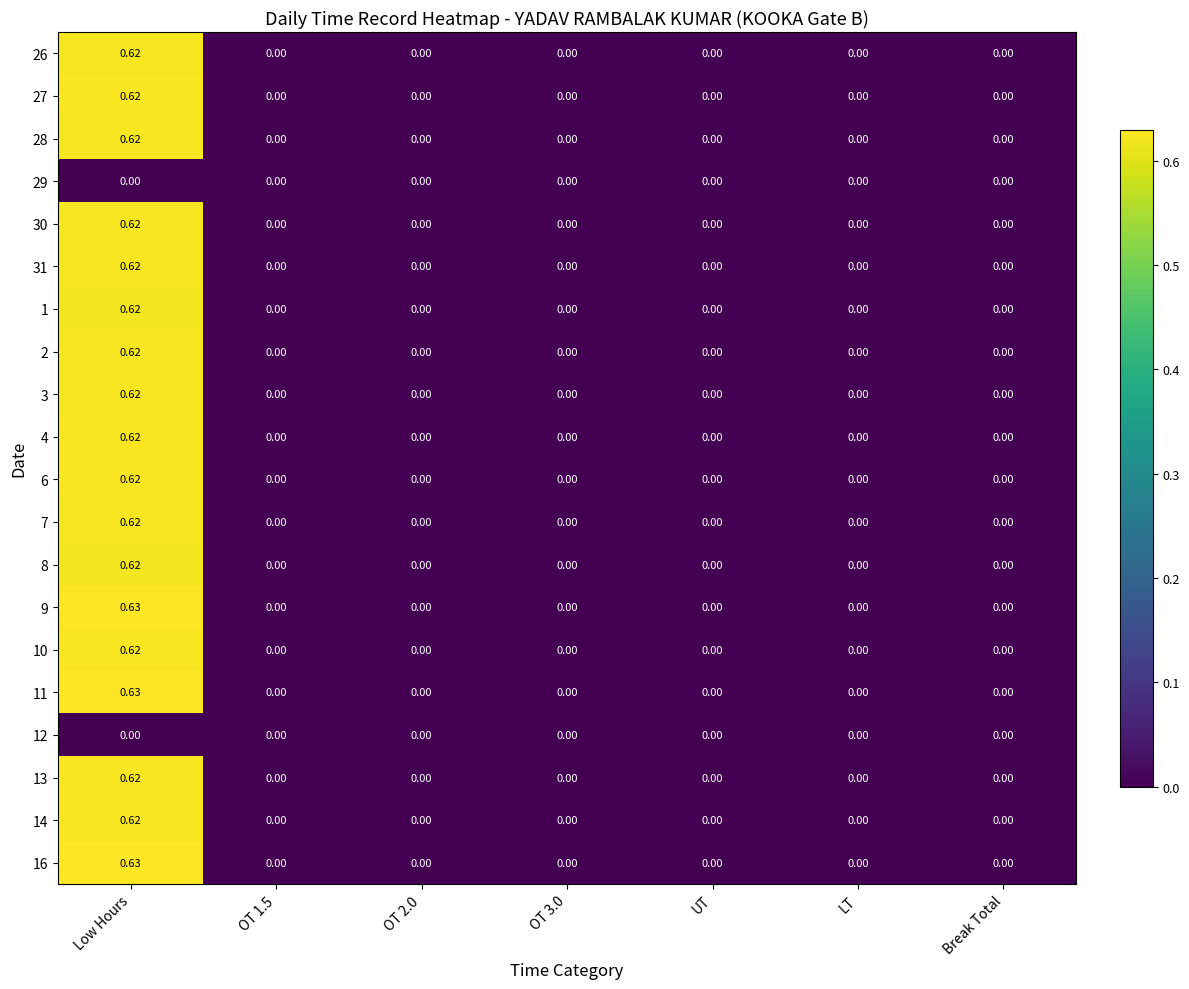

Count the number of categories in the chart.

7